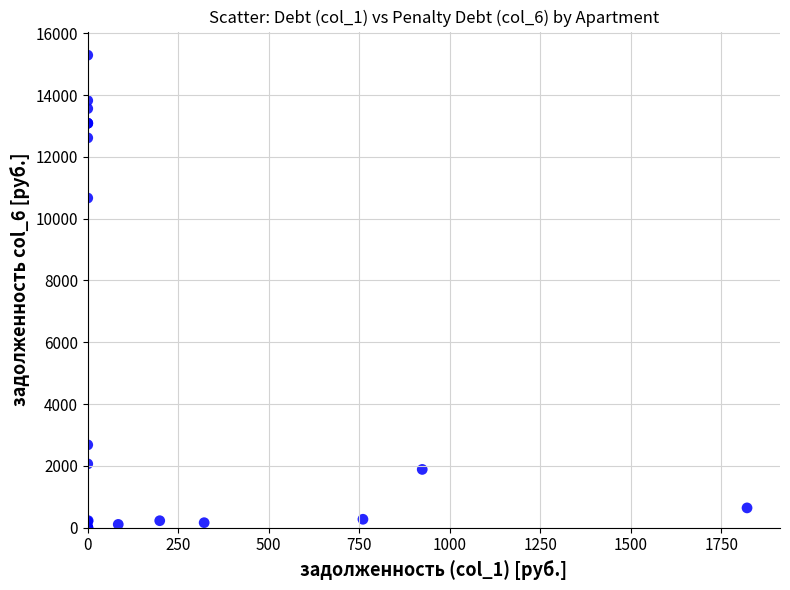

What Y value in the scatter plot is closest to 7644?

10667.5